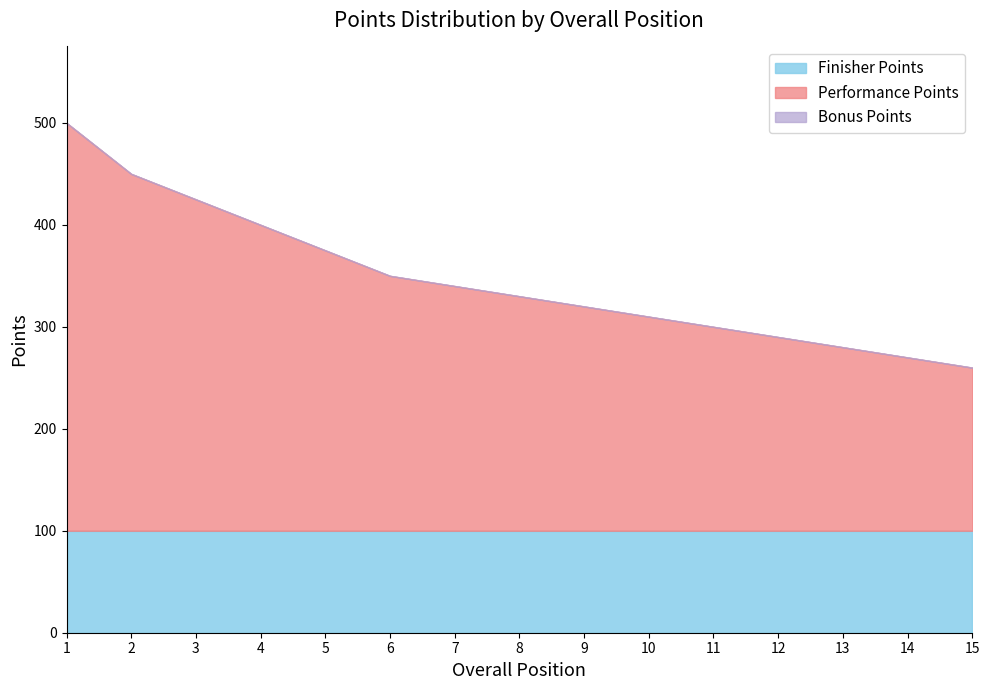

Reading left to right, transcribe all the data shown in this chart.

Finisher Points: 100	100	100	100	100	100	100	100	100	100	100	100	100	100	100
Performance Points: 400	350	325	300	275	250	240	230	220	210	200	190	180	170	160
Bonus Points: 0	0	0	0	0	0	0	0	0	0	0	0	0	0	0